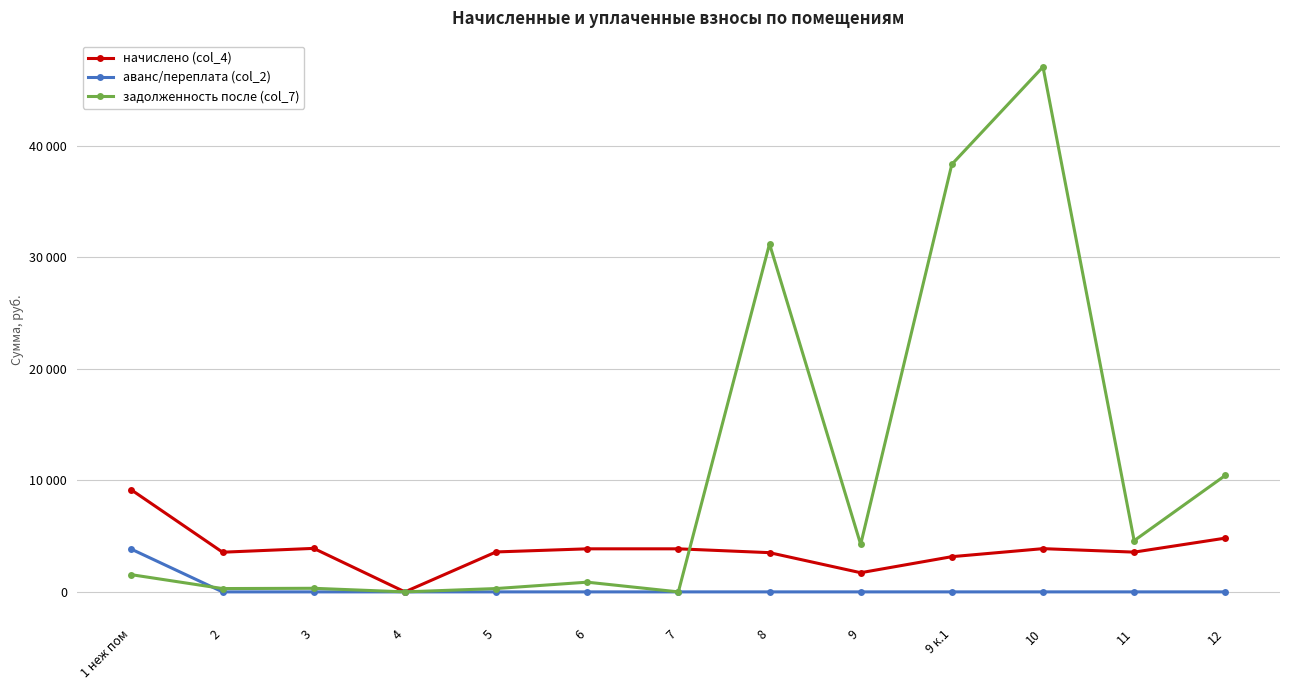

Does the chart have visible grid lines?

Yes